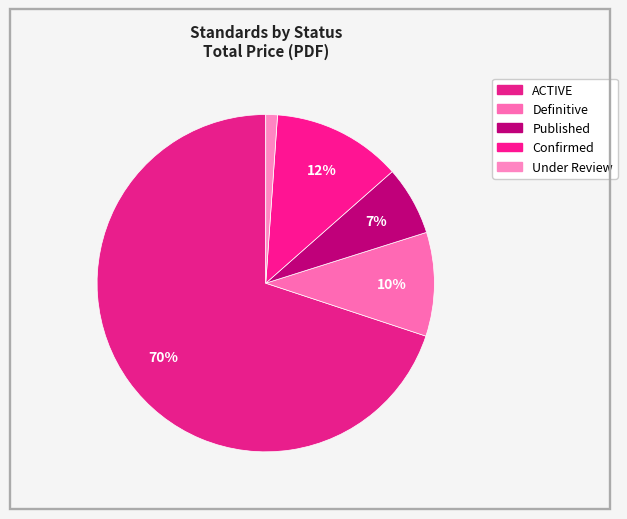

Count the number of slices in the pie.

5